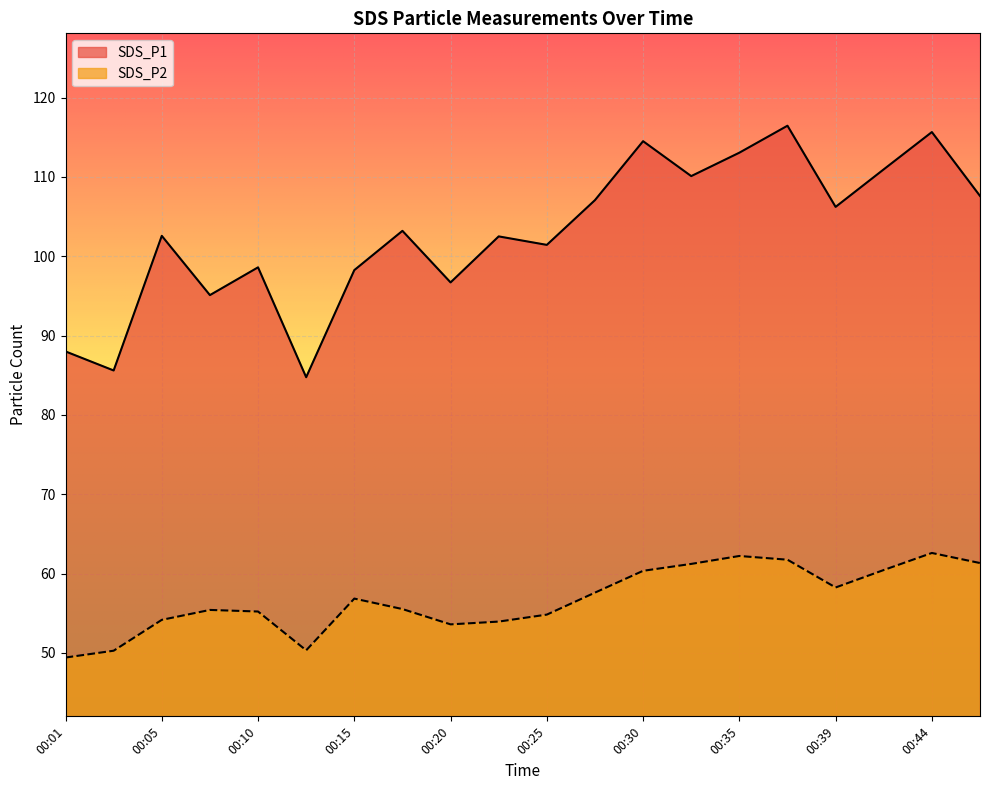

Is the value of SDS_P2 at 00:42 greater than the value of SDS_P1 at 00:10?

No